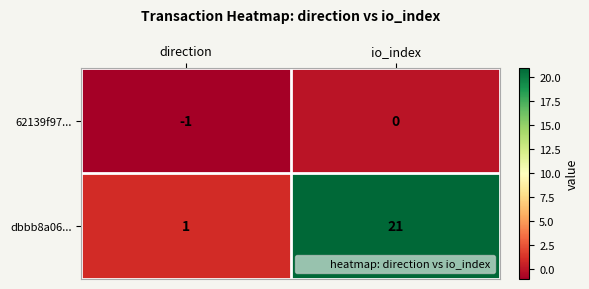

Reading left to right, transcribe all the data shown in this chart.

62139f97...: direction=-1	io_index=0
dbbb8a06...: direction=1	io_index=21